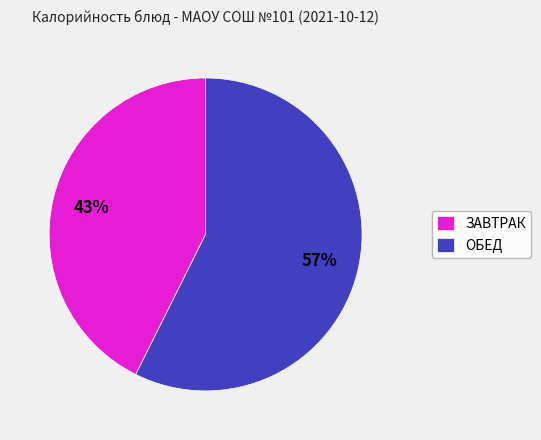

To the nearest percent, what portion does ОБЕД represent?

57%